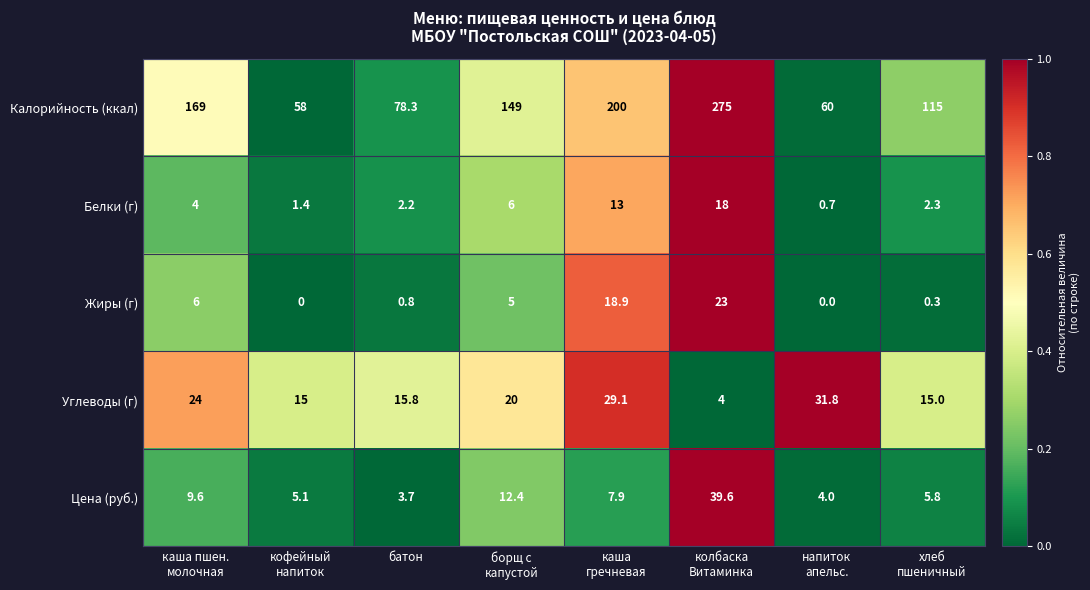

What is the difference between the maximum and minimum values in the Углеводы (г) series?

27.8